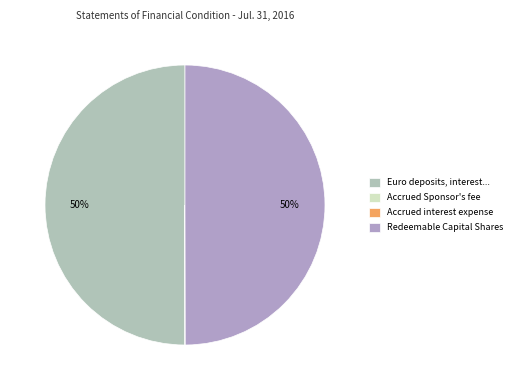

Is it true that Redeemable Capital Shares is 50% of the pie?

True